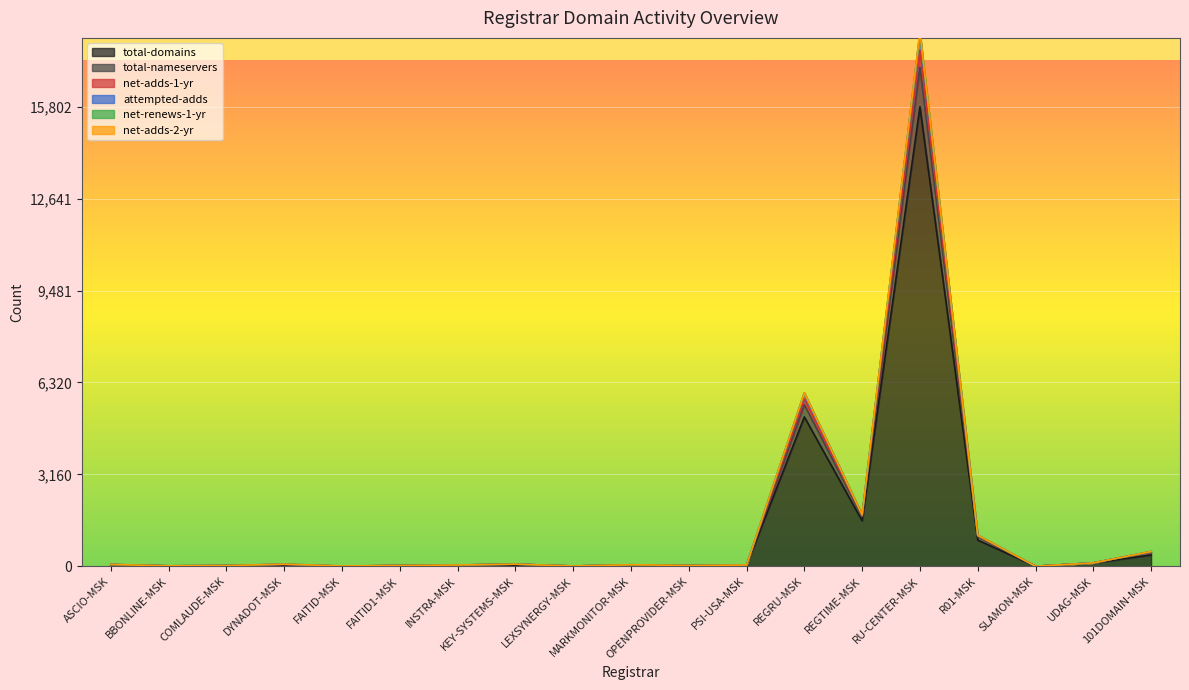

What is the highest value of the total-domains series?

15802